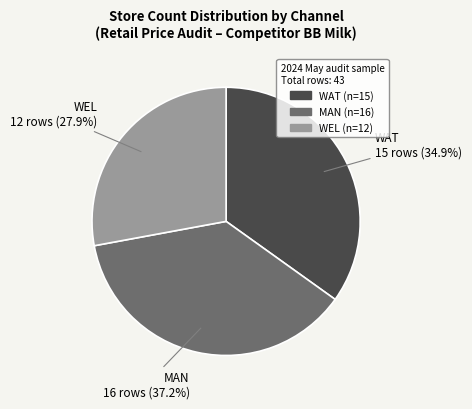

How many slices are in this pie chart?

3